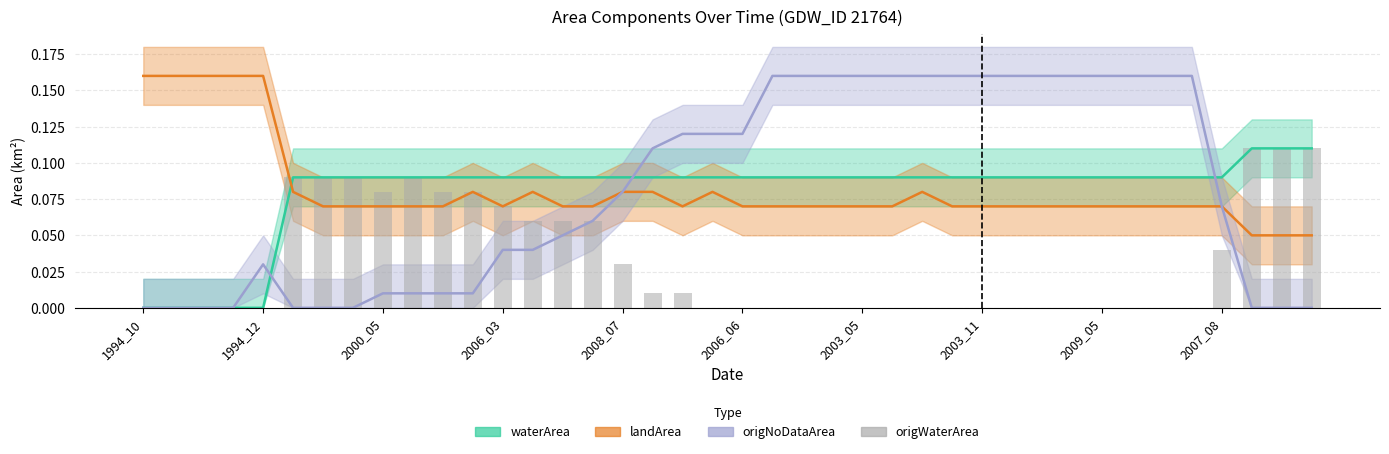

The value at 2006_06 is 0.0. True or false?

True